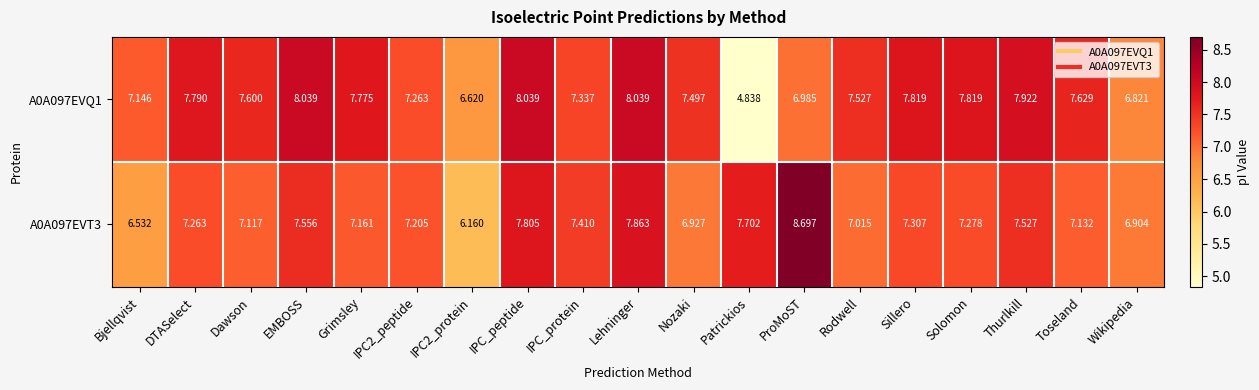

At which label does A0A097EVT3 first exceed 7?

DTASelect